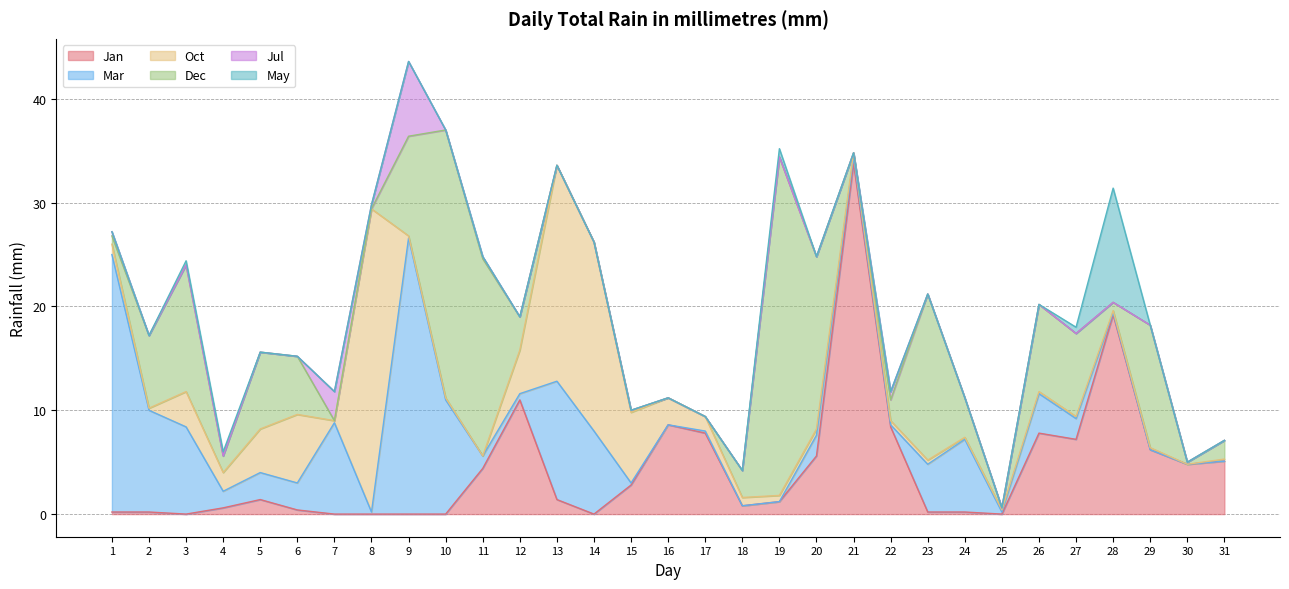

What is the highest value of the Jul series?

7.2